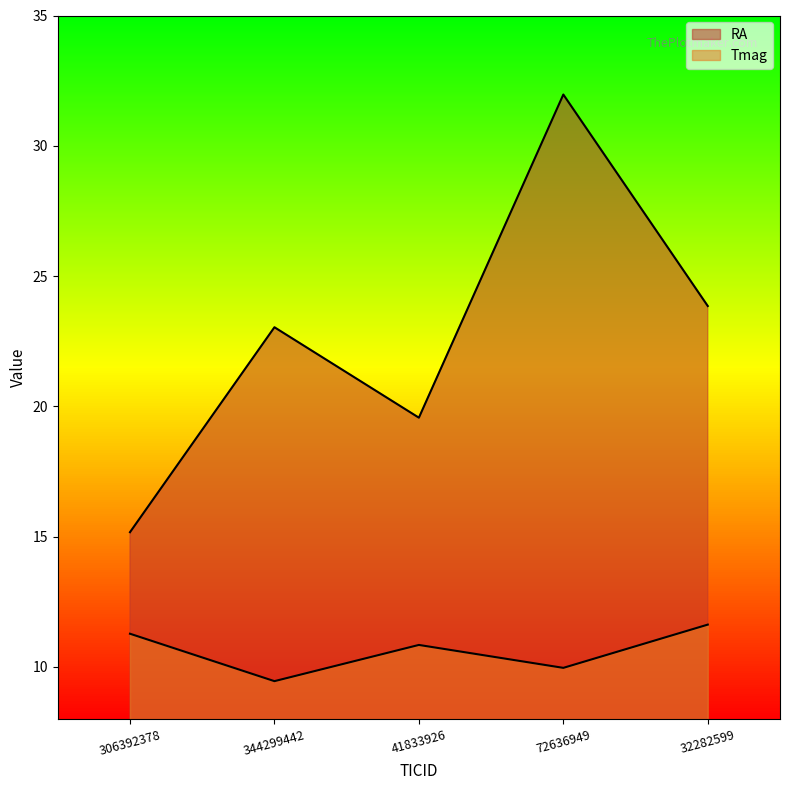

What is the value of the RA point at the 5th from the left?

23.8